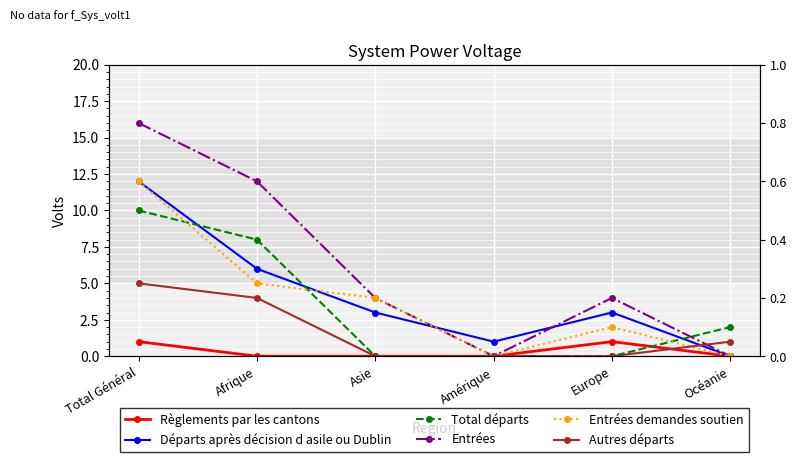

What is the label of the 6th point from the right?

Total Général